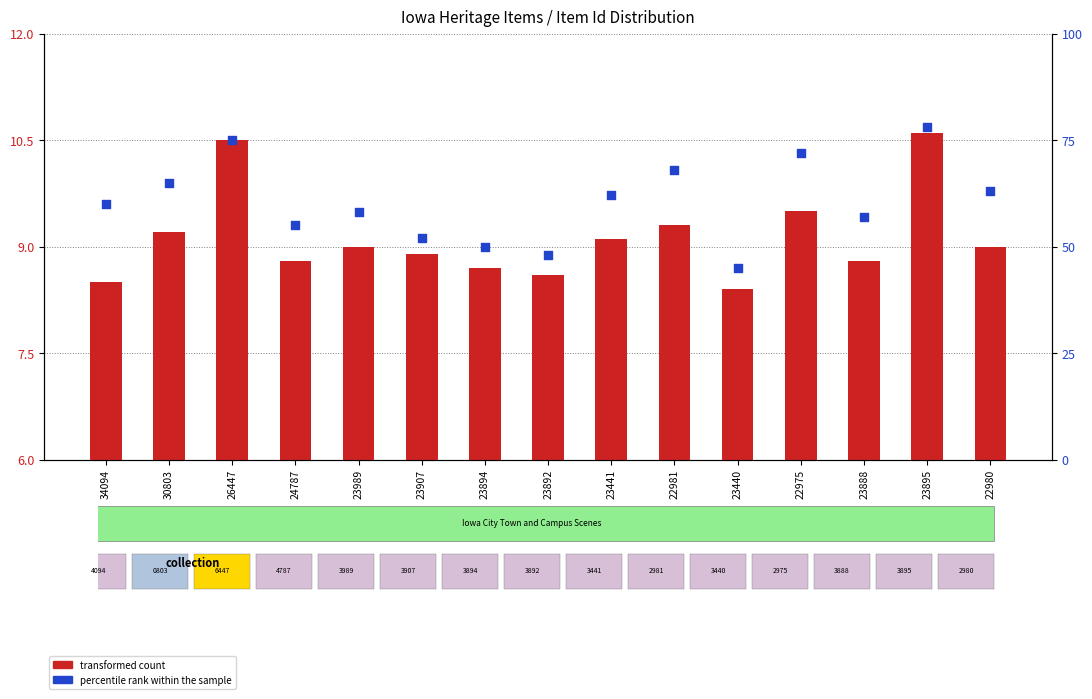

Which series contains the highest Y value?

percentile rank within the sample